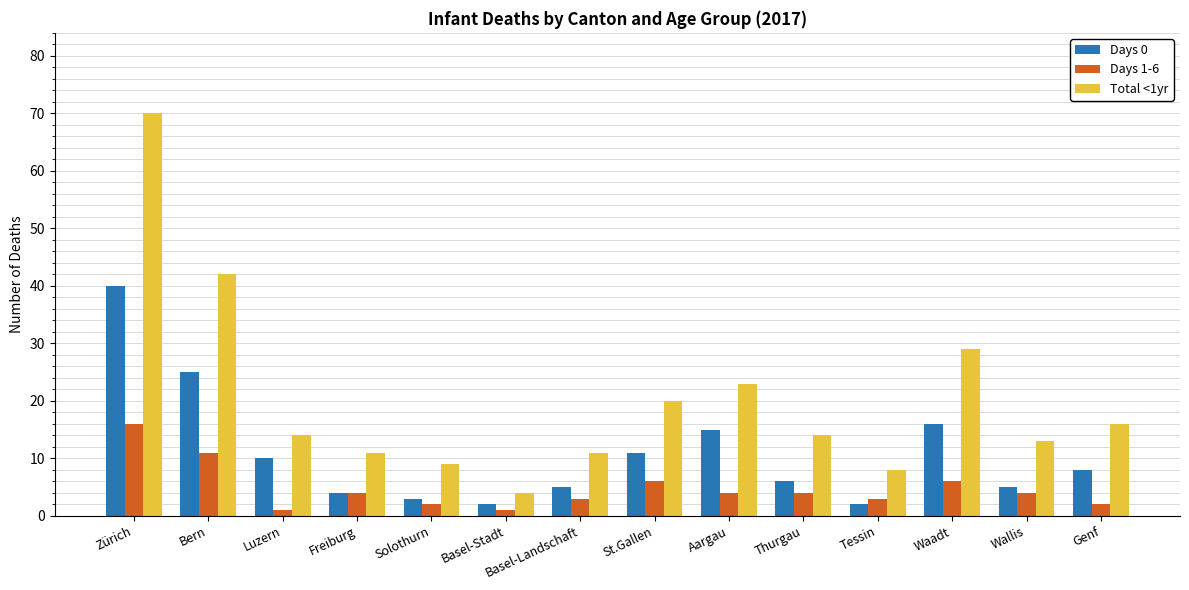

What is the value of the Total <1yr bar at the 3rd from the left?

14